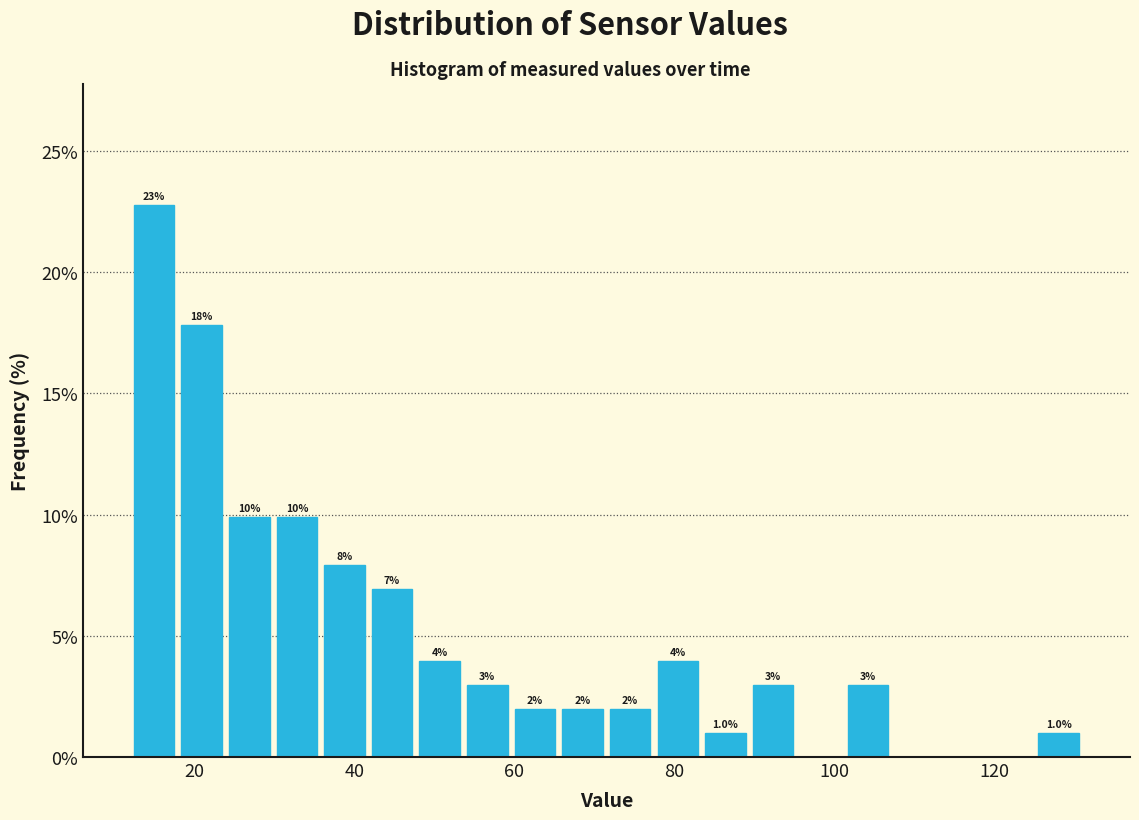

Read against the x-axis, roughly where is the centre of the tallest bar?

14